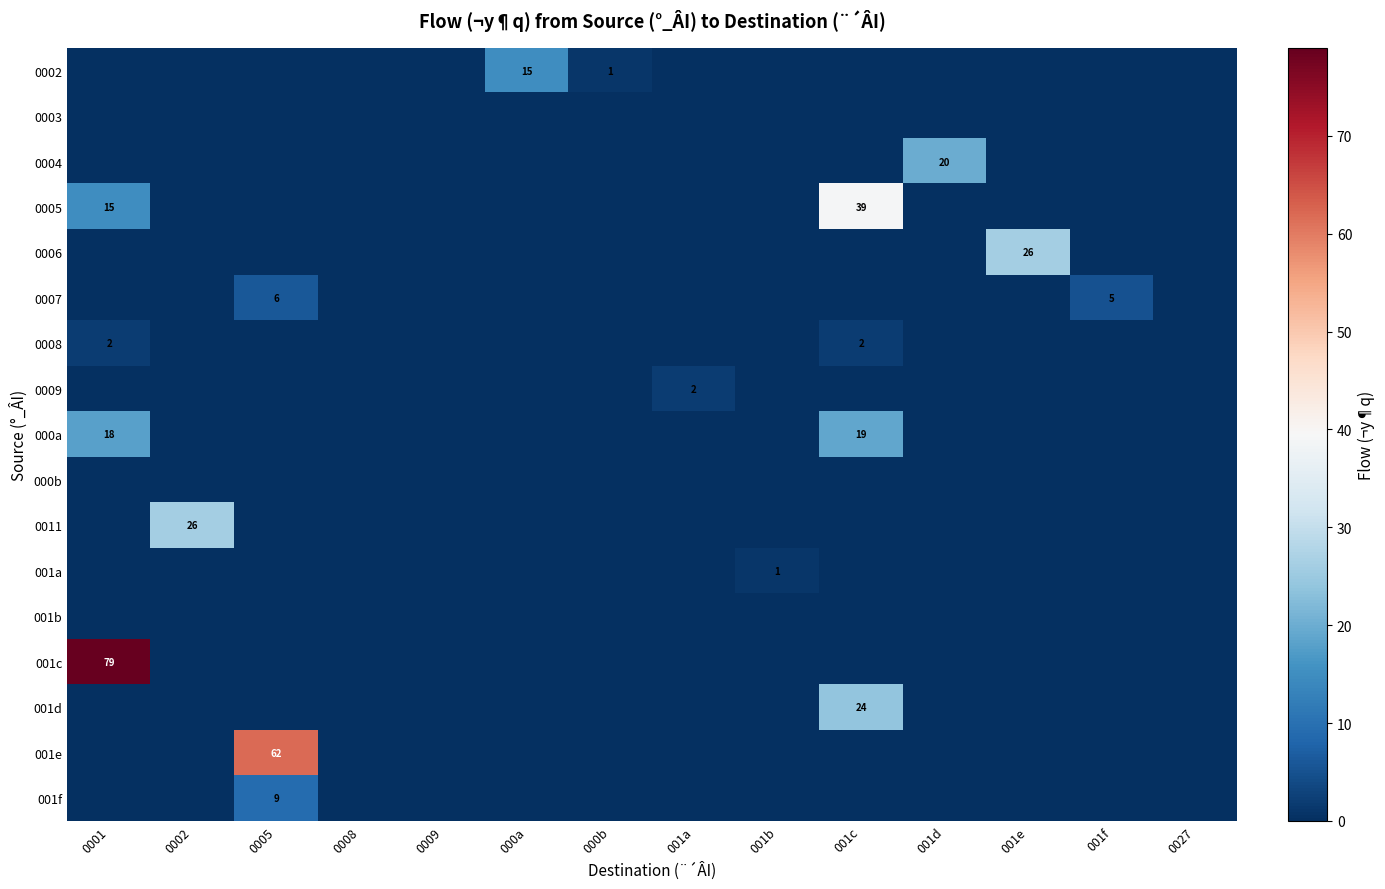

Is it true that 0002 equals 1 at 000b?

True